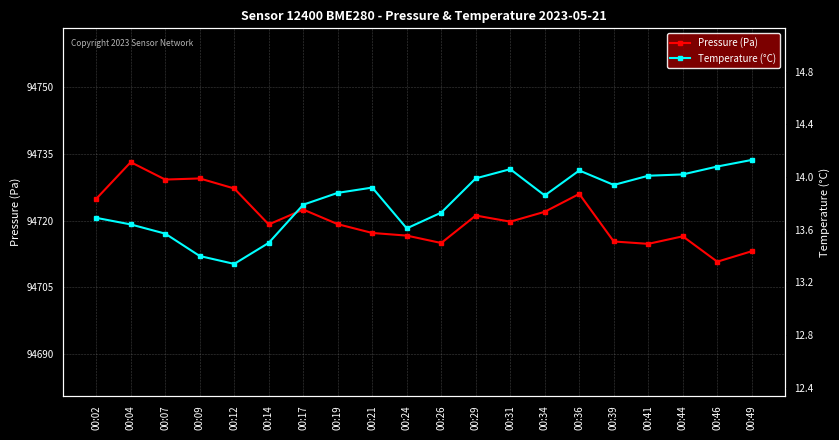

Does the chart have visible grid lines?

Yes